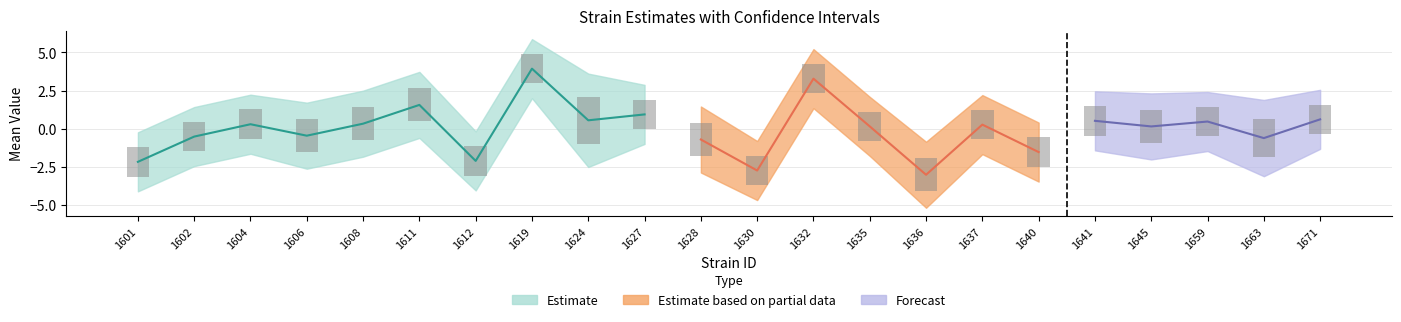

At 1659, list the series in order from smallest to largest.

lowercl, mean, sem, uppercl